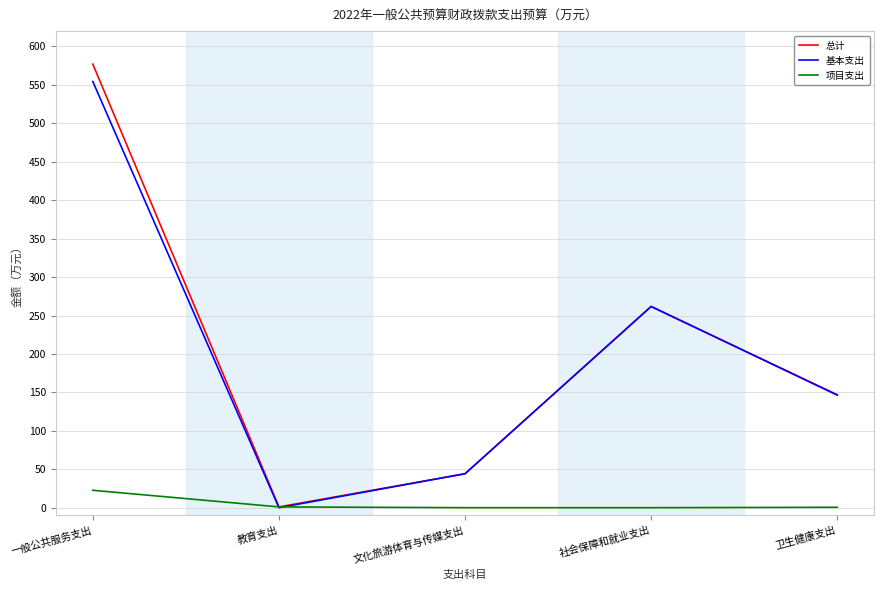

Where is 基本支出 nearest to the value 277?

社会保障和就业支出